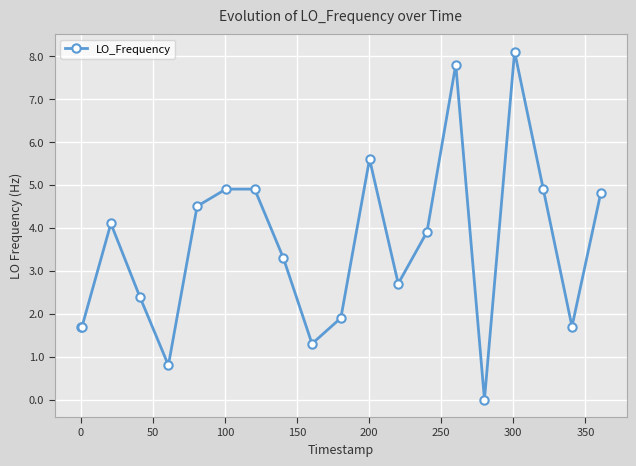

What is the sum of all values?

71.0